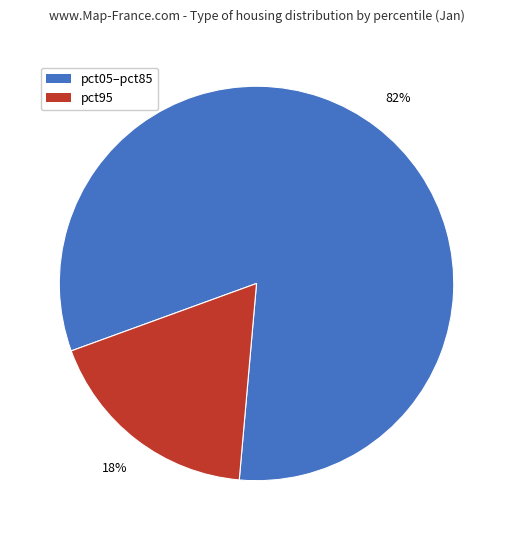

Is there a majority slice in this chart?

Yes